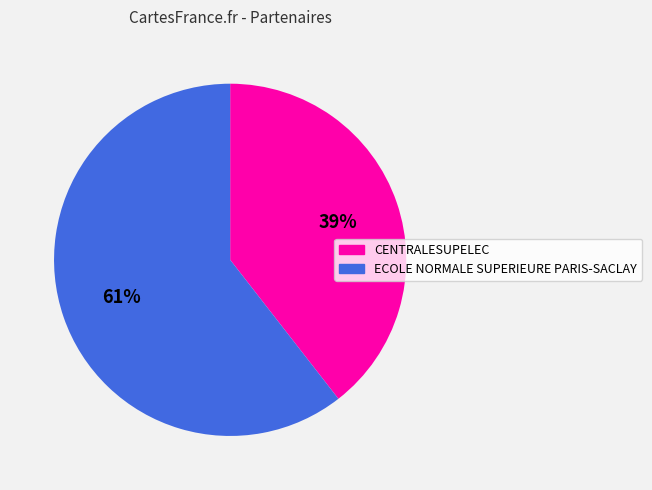

Is it true that CENTRALESUPELEC is 32% of the pie?

False